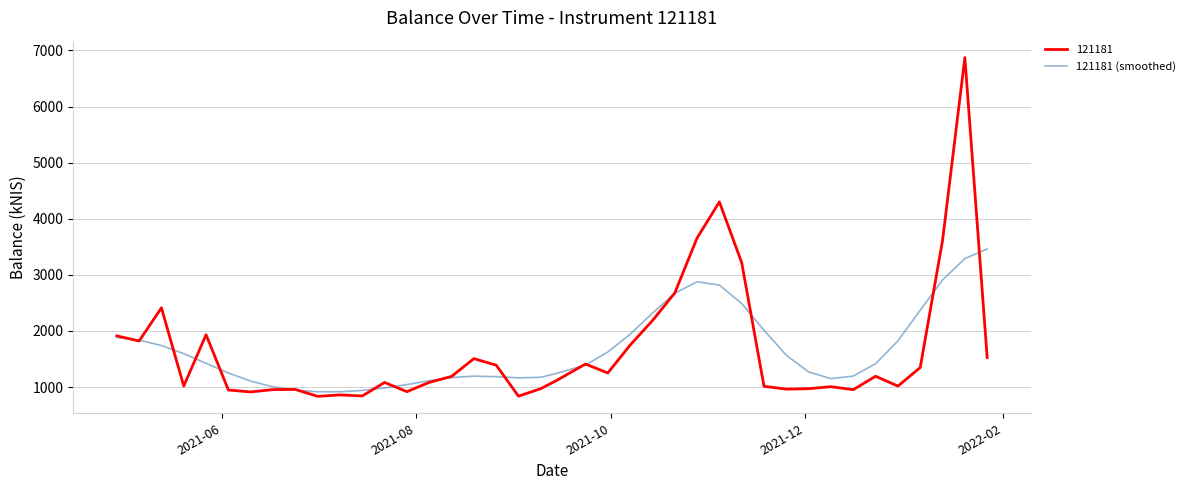

What is the greatest value displayed?

6871.8